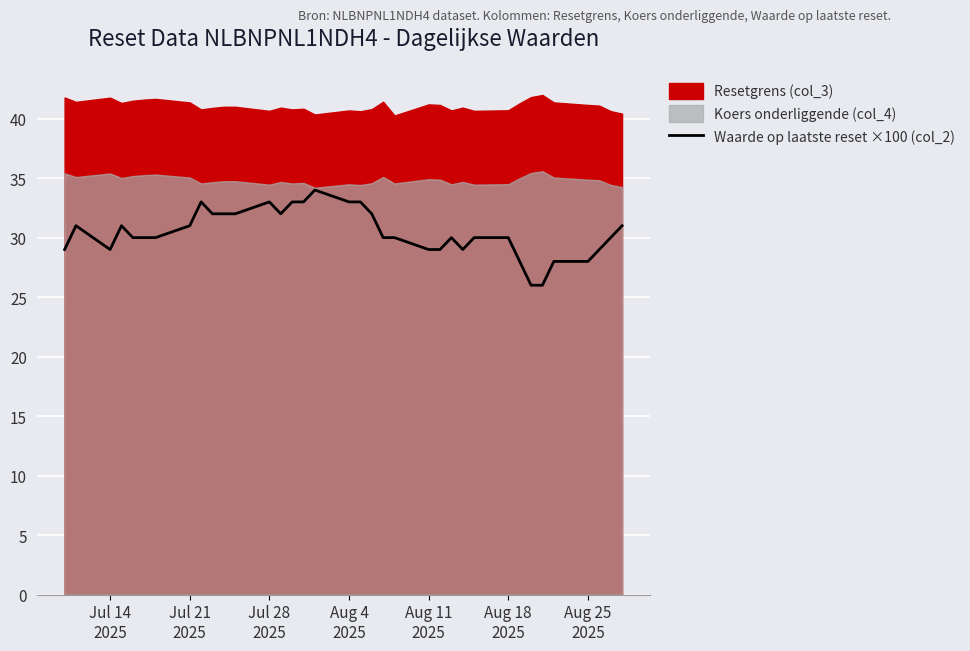

What is the lowest value of the Waarde op laatste reset ×100 (col_2) series?

26.0